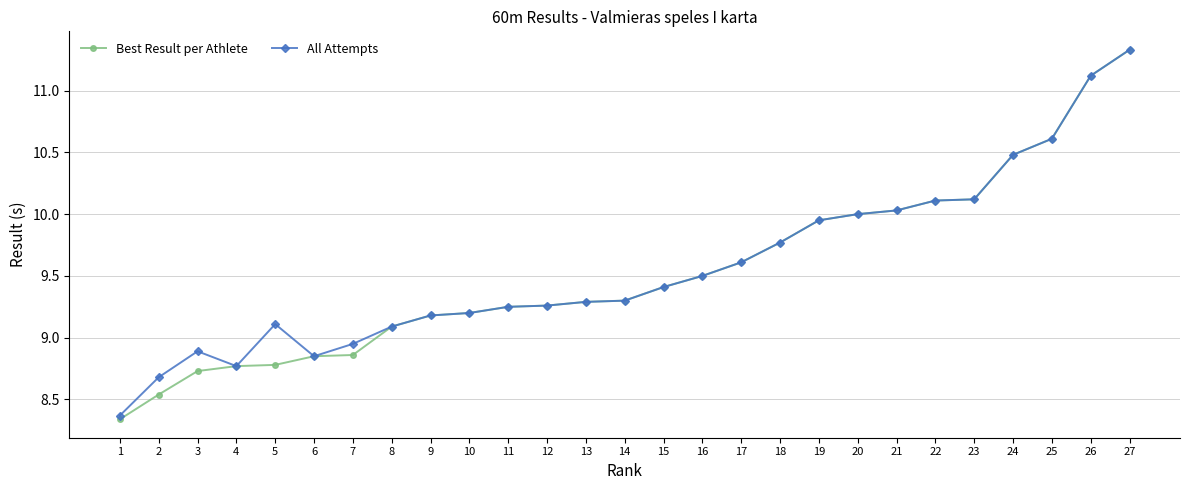

Which series has the widest spread of values?

Best Result per Athlete